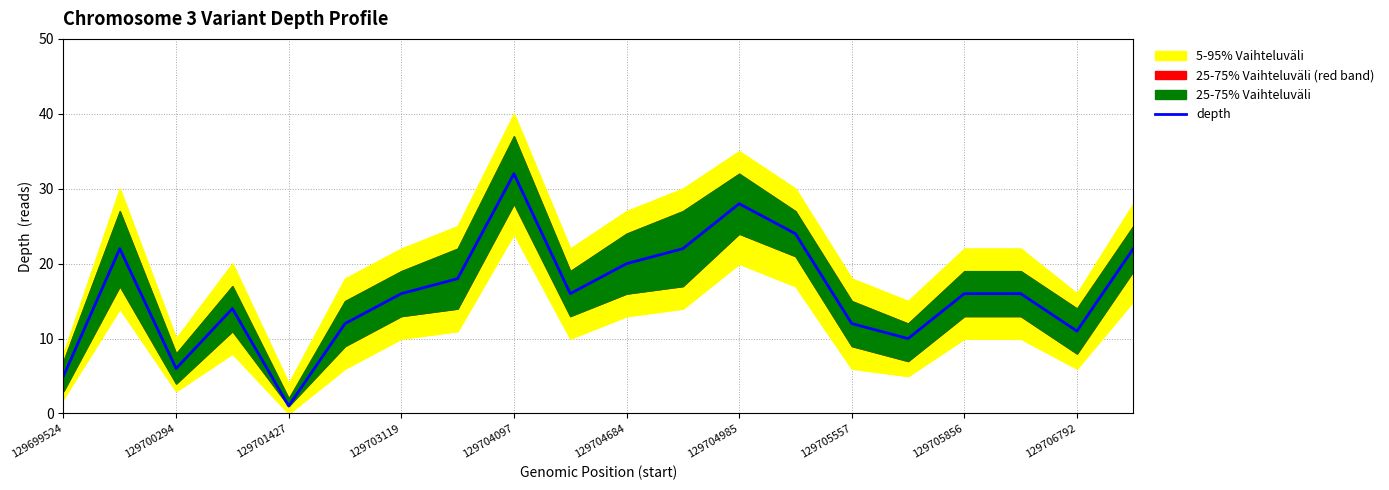

What is the value of the 16th point from the left?

10